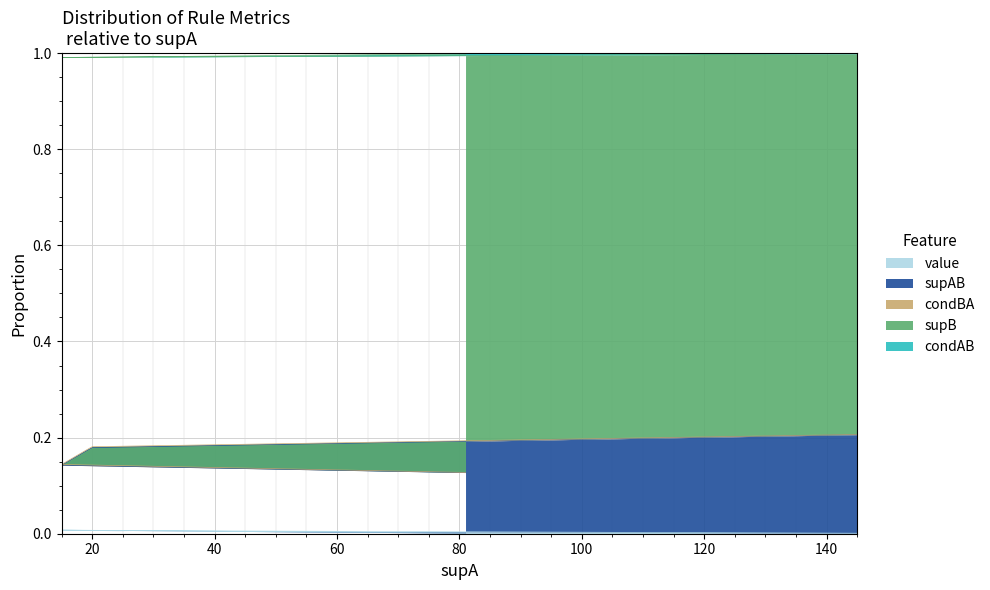

What is the average value of the value series?

0.2